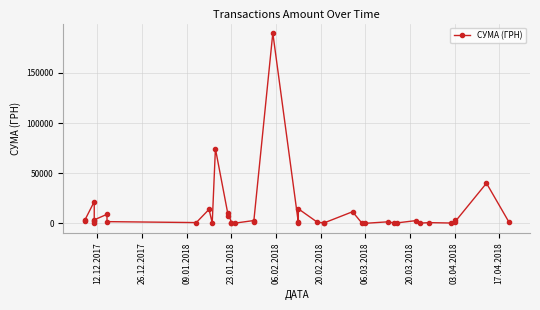

True or false: the data shows 2162.1 at 39.

False